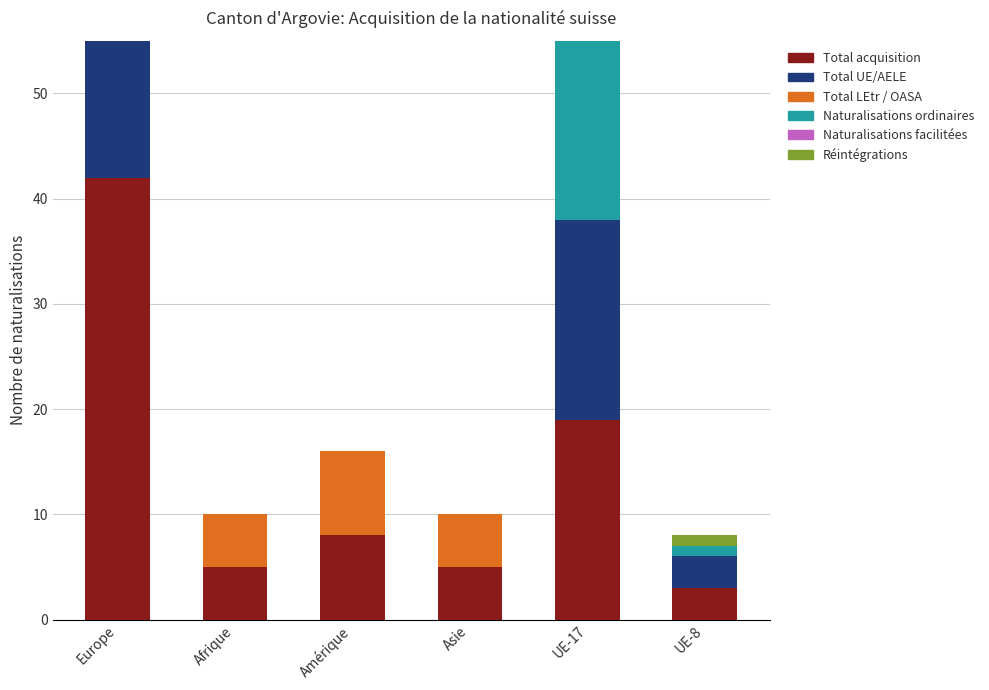

Does the chart contain stacked bars?

No